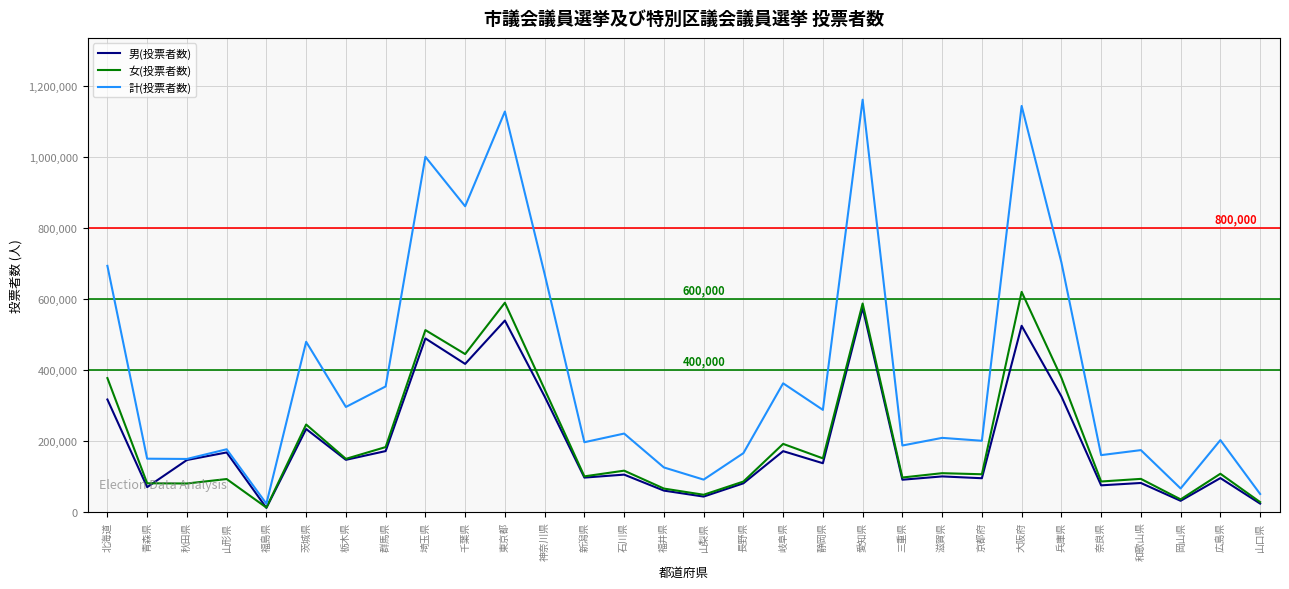

What is the average value of the 計(投票者数) series?

389340